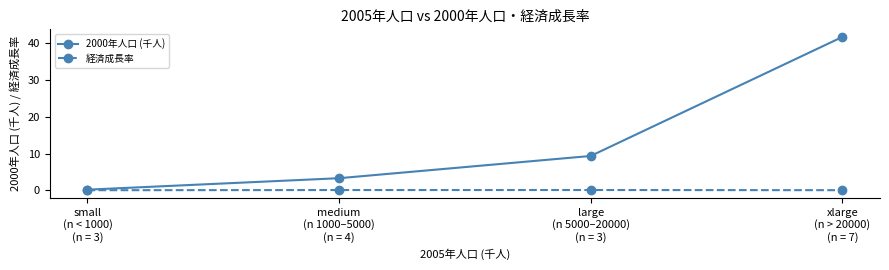

Rank the series by their average value, from highest to lowest.

2000年人口 (千人), 経済成長率